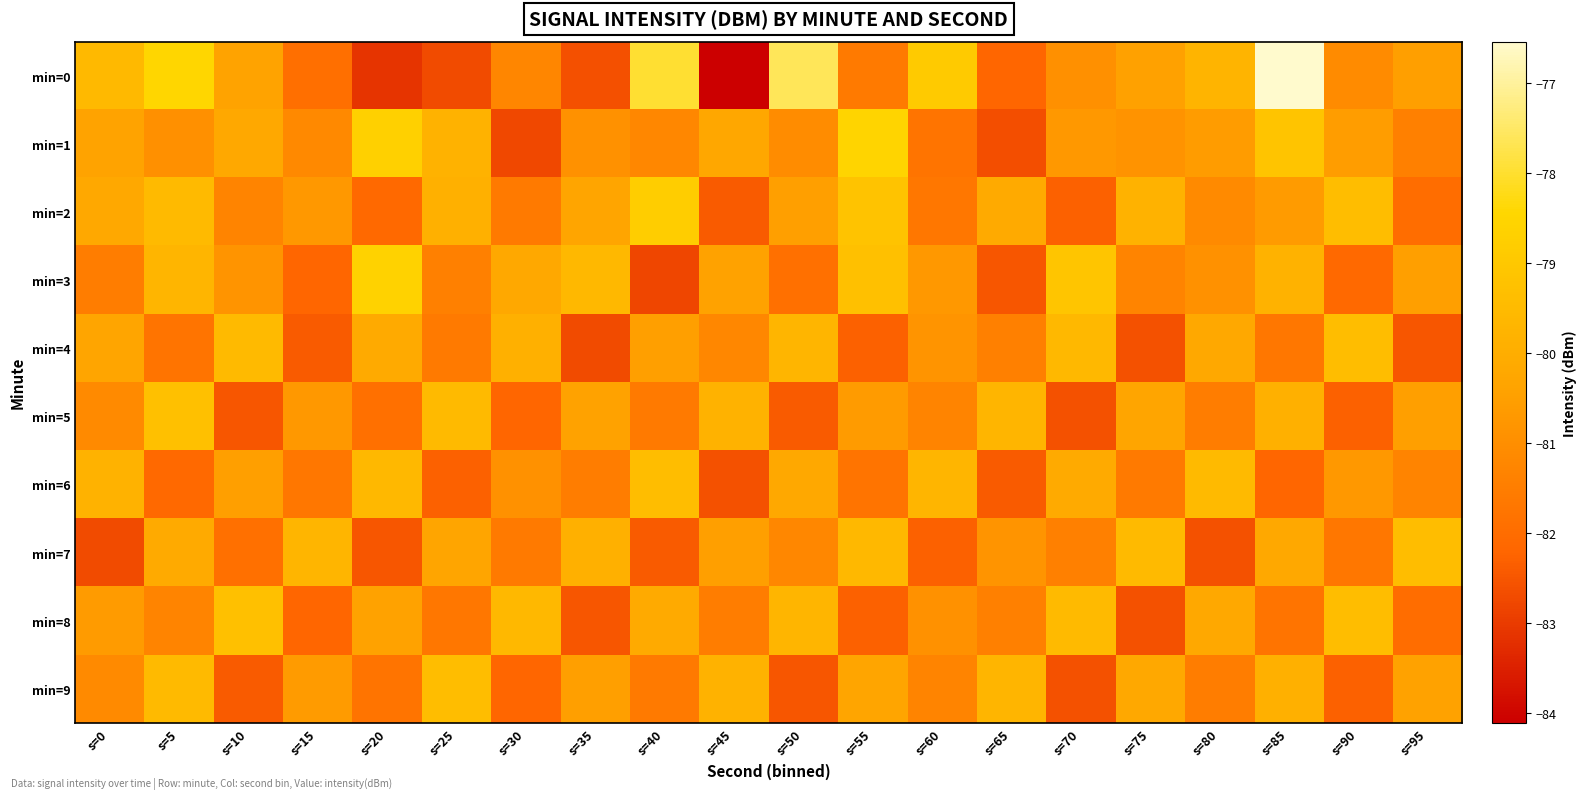

At s=45, list the series in order from smallest to largest.

min=0, min=6, min=2, min=8, min=4, min=7, min=3, min=1, min=5, min=9